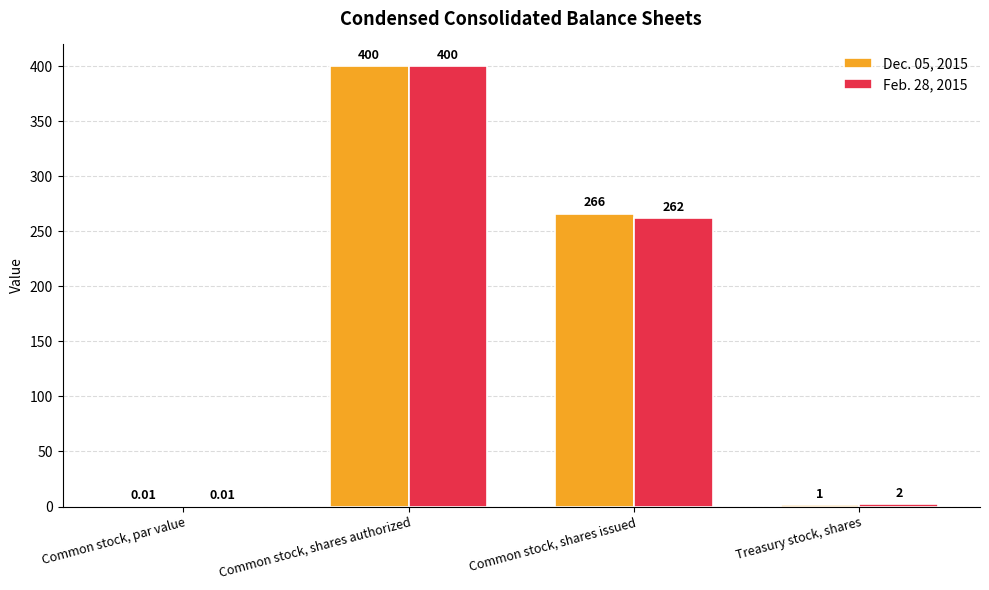

Where does the Dec. 05, 2015 series first go above 266?

Common stock, shares authorized